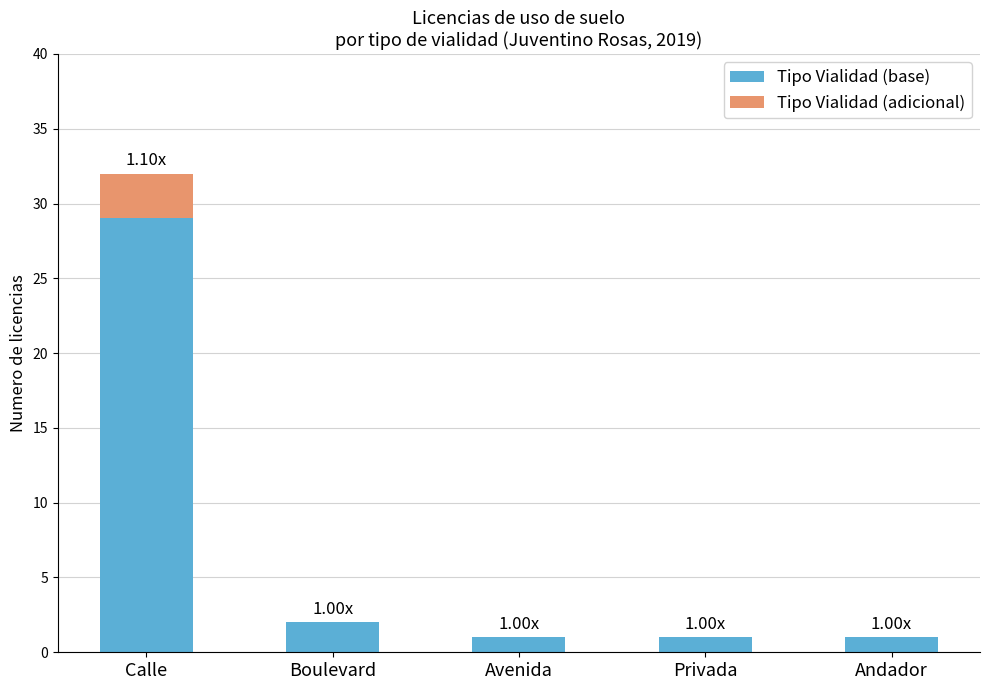

Where is Tipo Vialidad (base) nearest to the value 15?

Boulevard